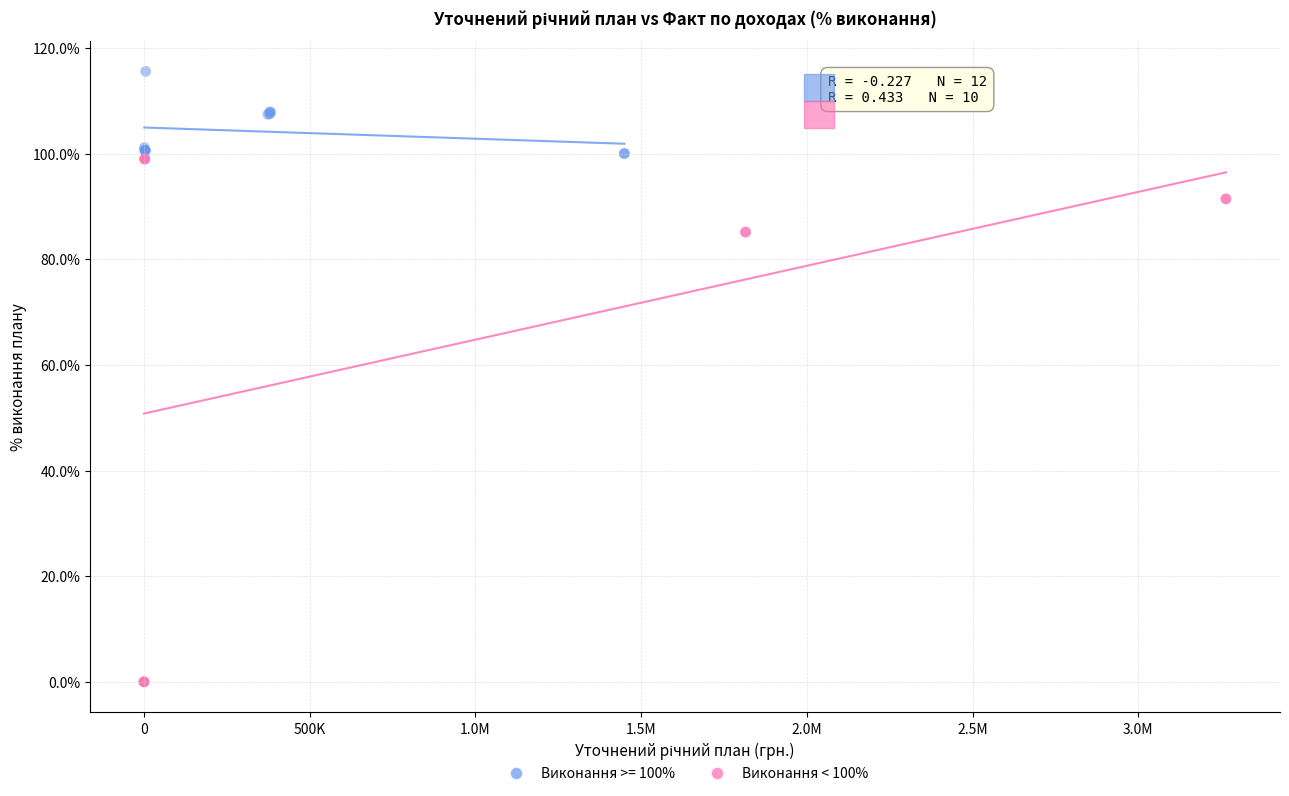

Which series reaches the maximum Y coordinate?

Виконання >= 100%